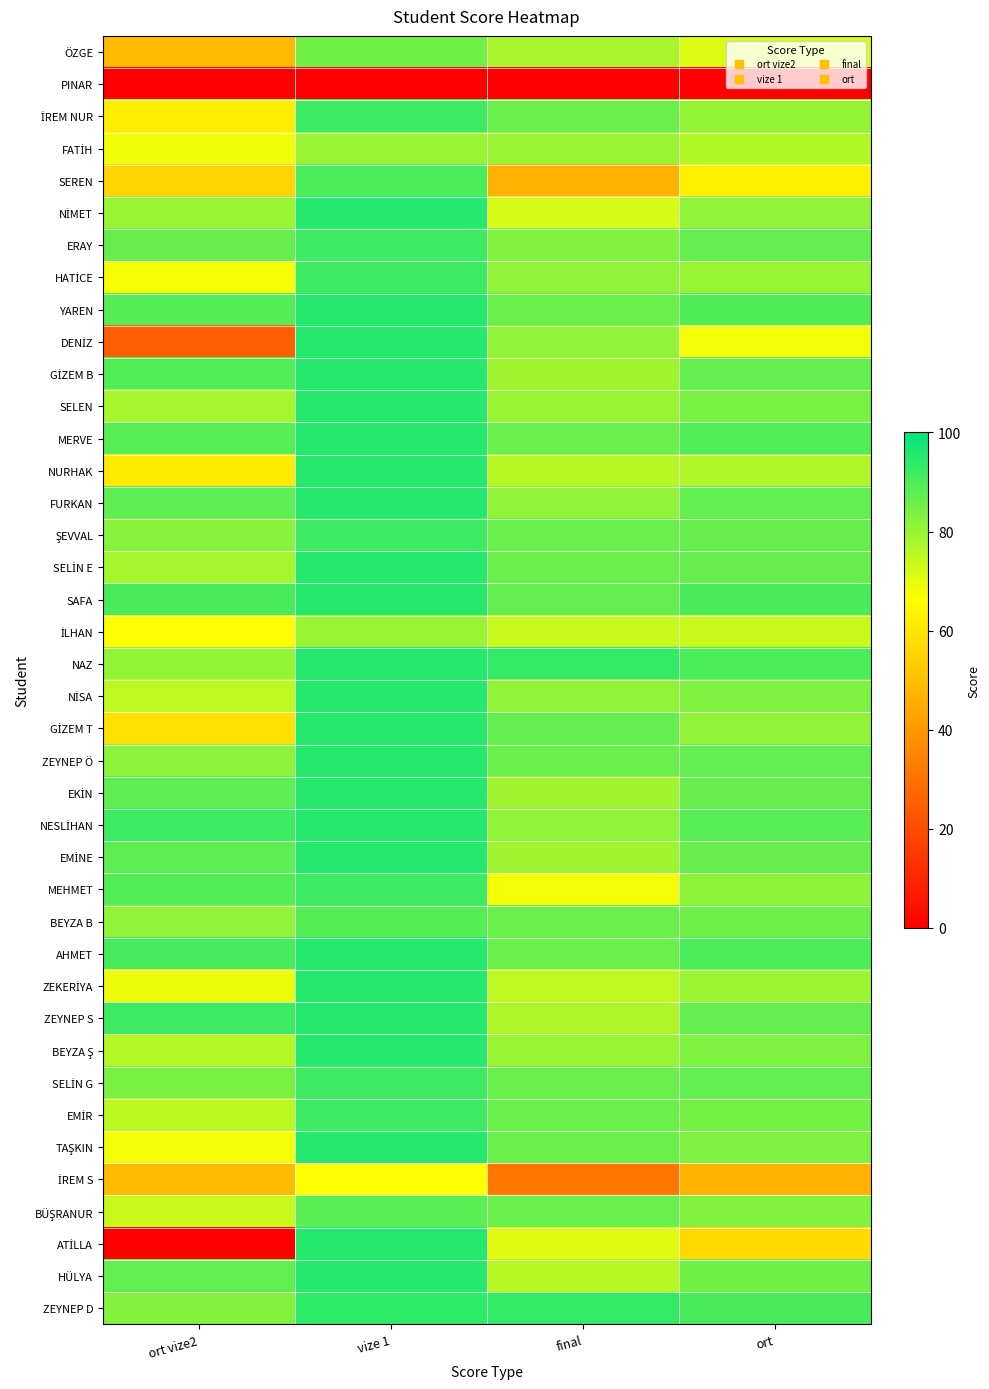

Which series has the largest total across all categories?

SAFA